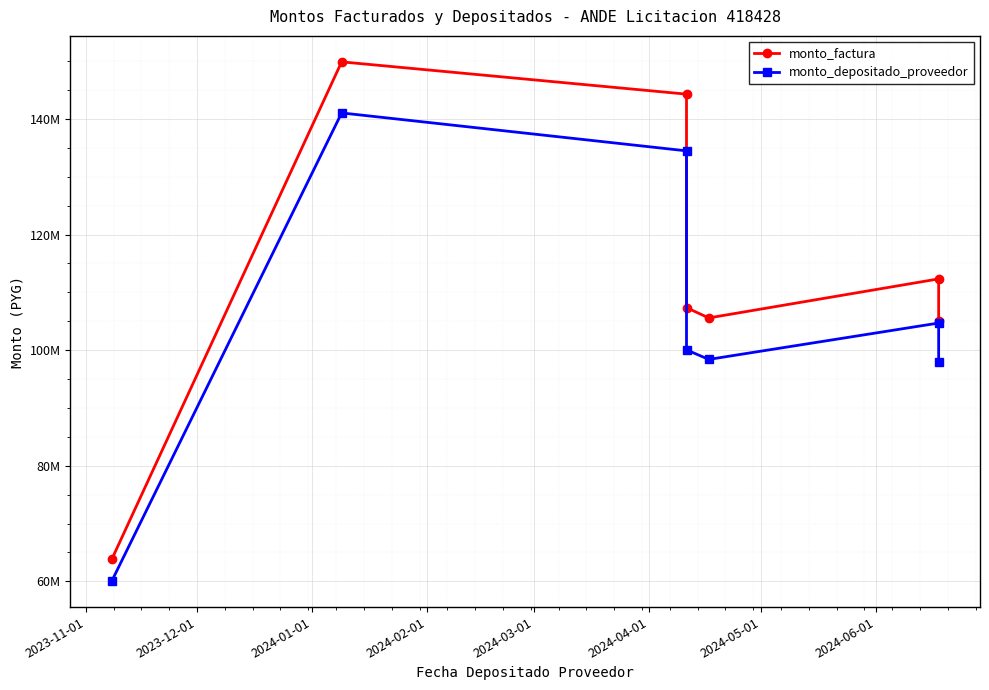

What position from the left is 2024-01-01?

3